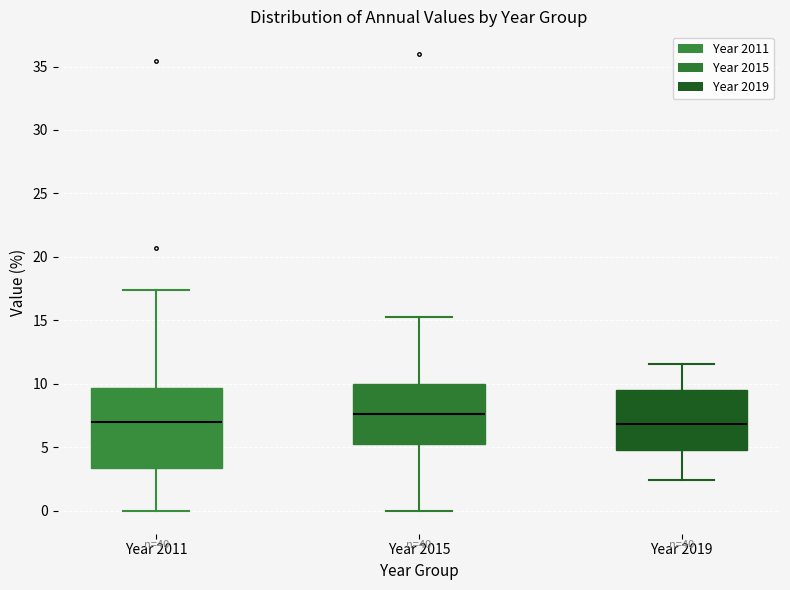

Reading left to right, transcribe this box plot: for each box, give where its median line is, the range the box spans, and where its two whiskers end, as read against the y-axis. The values are not printed on the chart, so give them approximately, as read against the axis.

Year 2011: median 7.0, box 3.5 to 9.5, whiskers 0.0 to 17.5
Year 2015: median 7.5, box 5.0 to 10.0, whiskers 0.0 to 15.5
Year 2019: median 7.0, box 5.0 to 9.5, whiskers 2.5 to 11.5